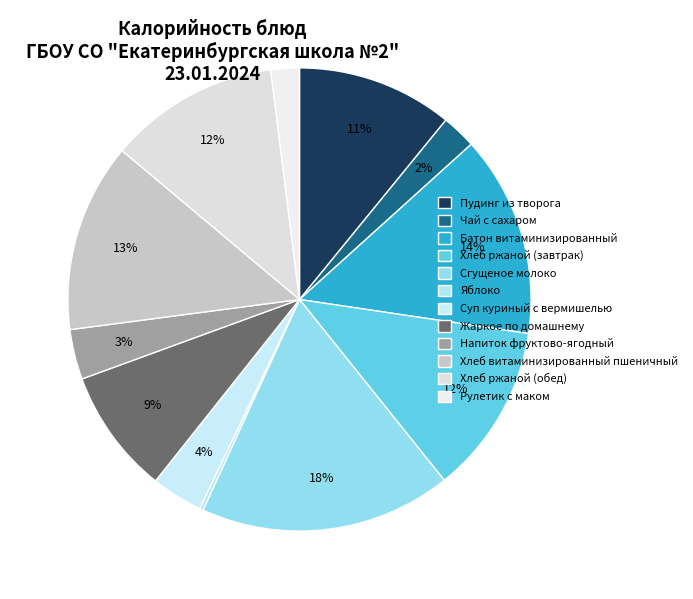

What is the largest slice in the pie chart?

Сгущеное молоко